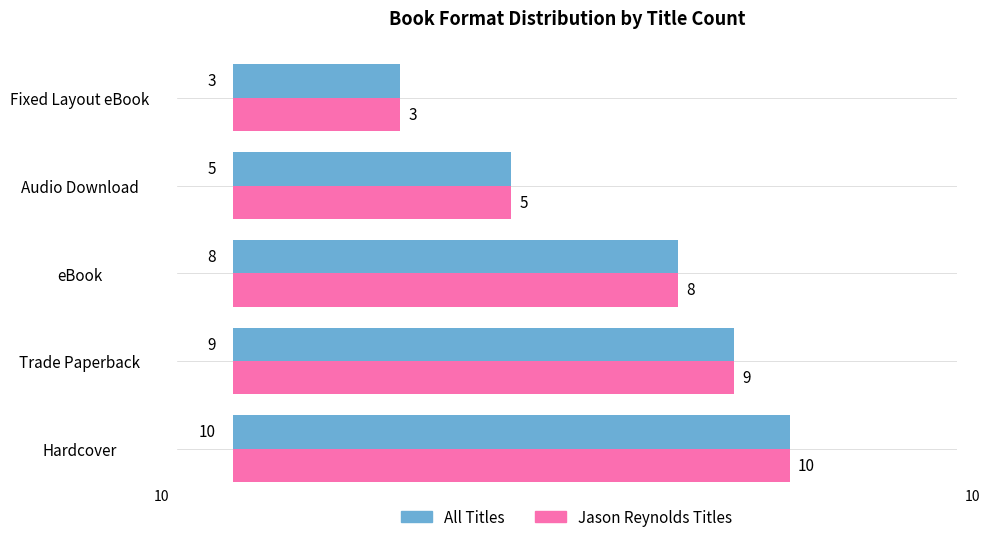

What is the total value across all series at Trade Paperback?

18